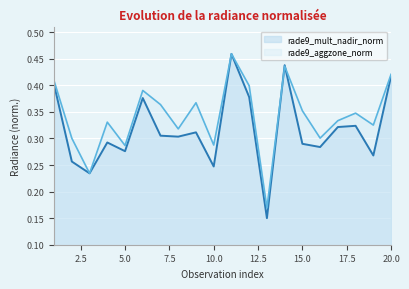

Rank the series by their maximum value, from highest to lowest.

rade9_mult_nadir_norm, rade9_aggzone_norm